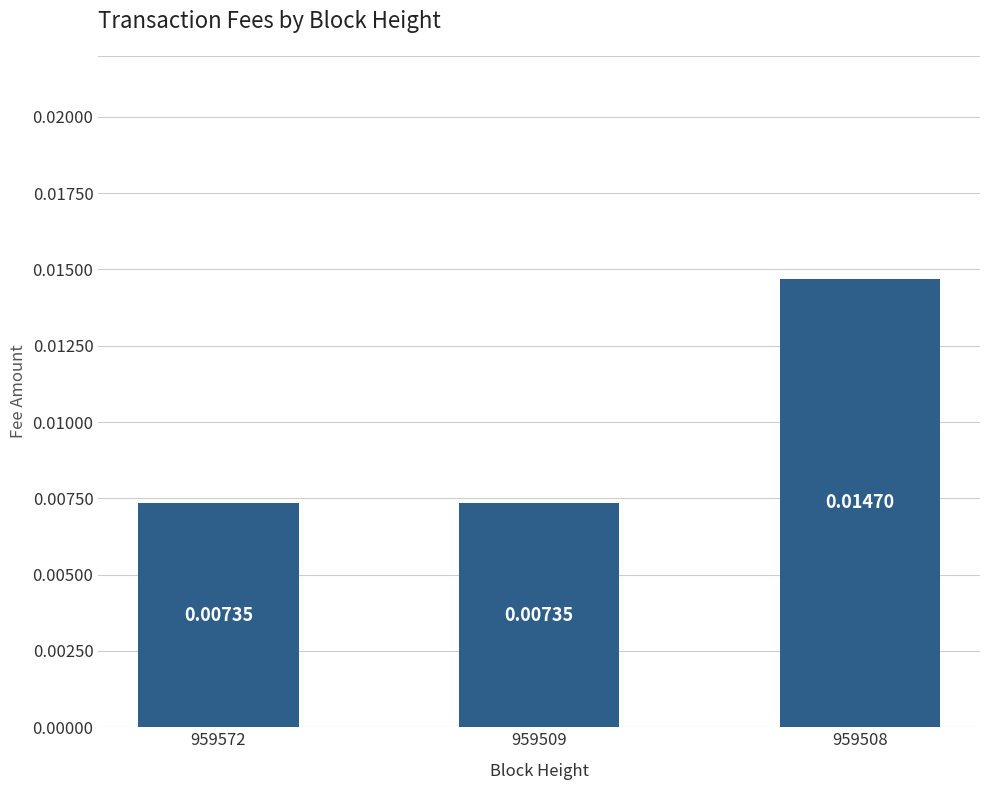

Between 959508 and 959509, which is larger?

959508